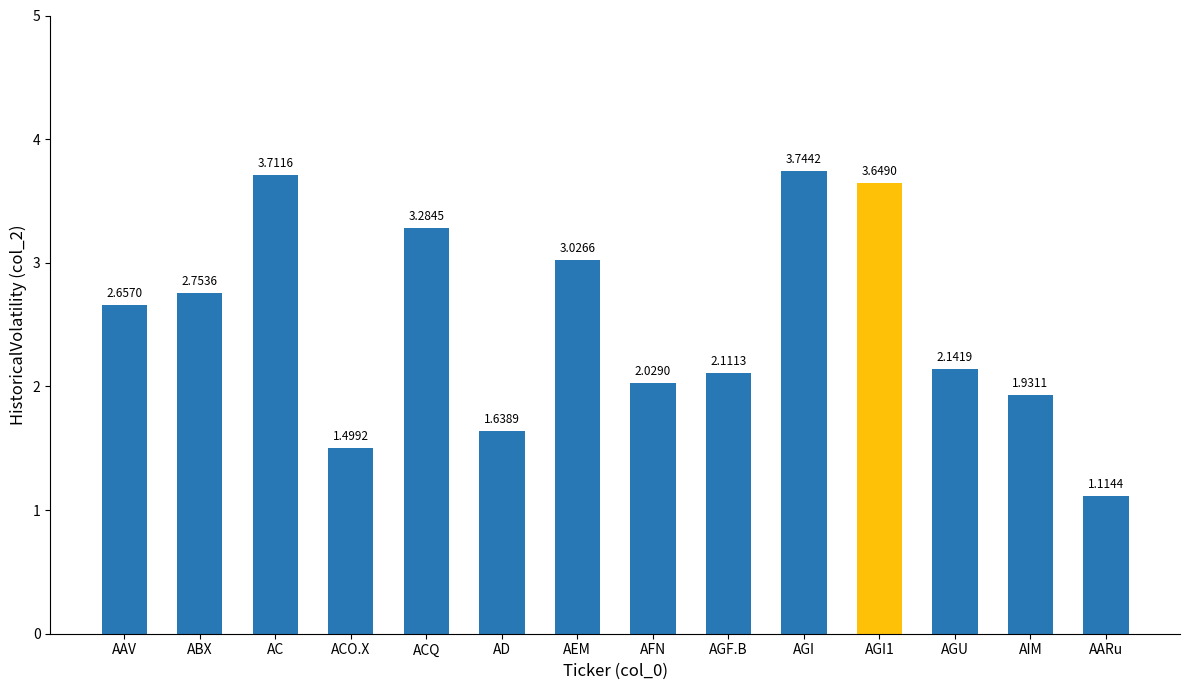

What is the label of the 5th bar from the right?

AGI